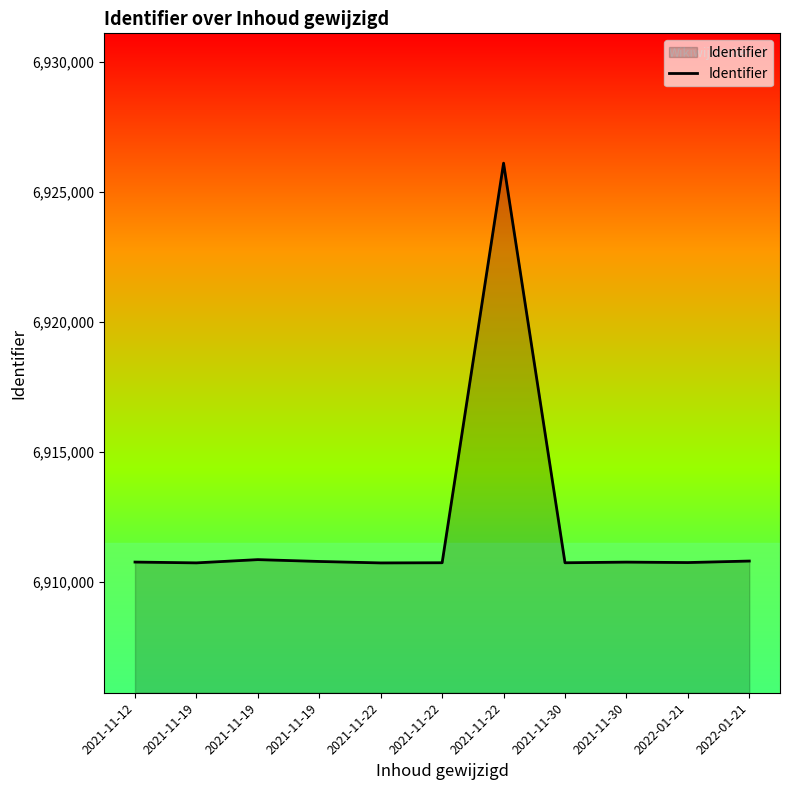

What is the greatest value displayed?

6926113